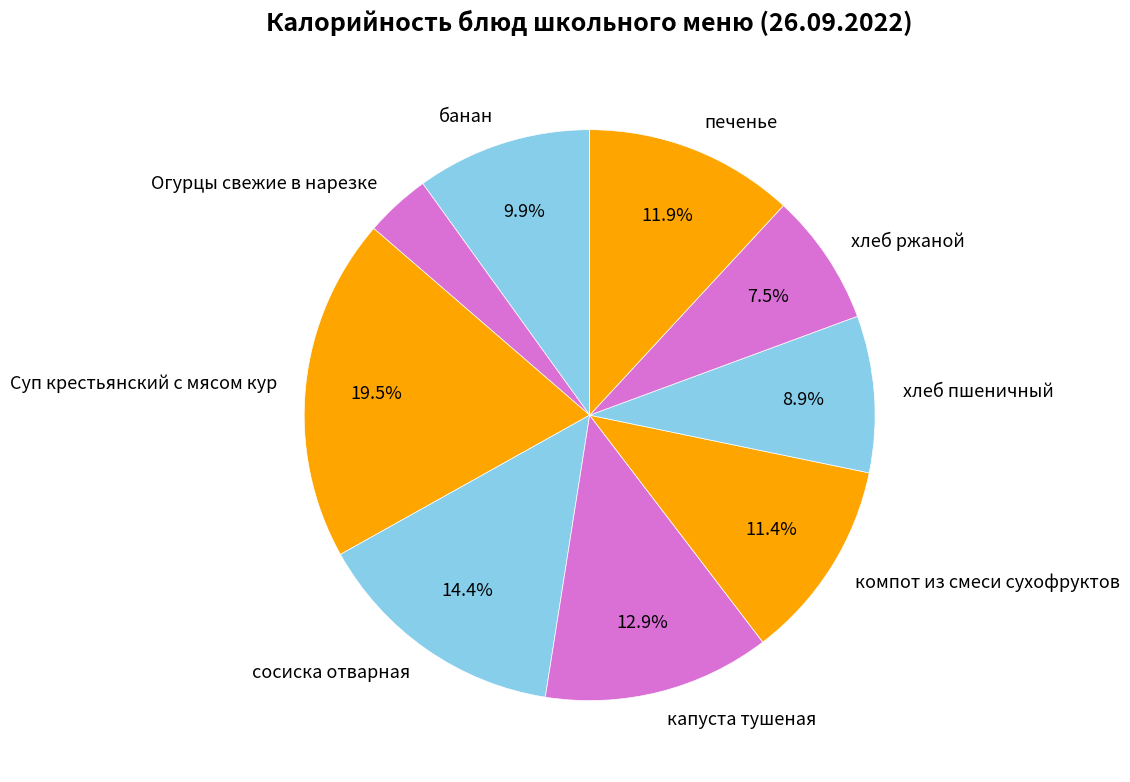

To the nearest percent, what portion does банан represent?

10%